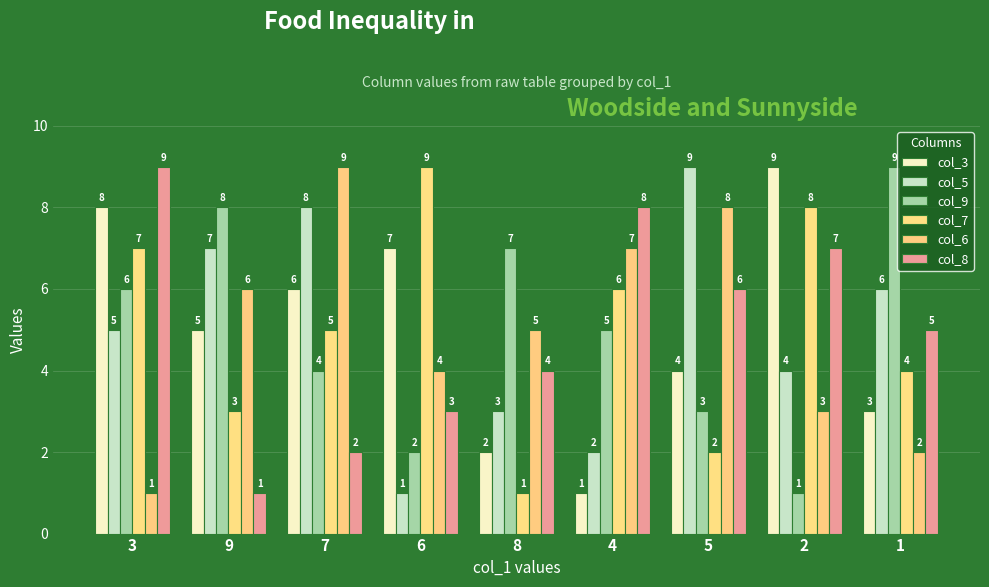

How many bars are there in total?

54